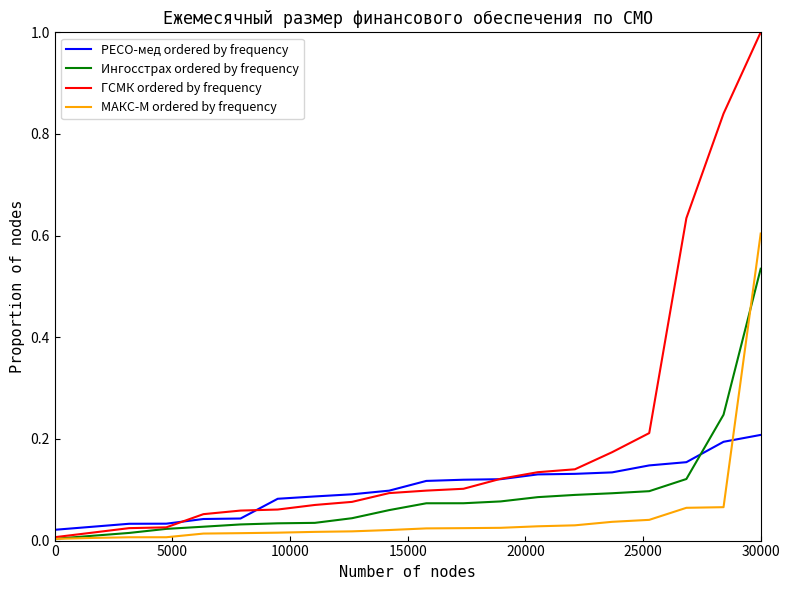

What is the sum of all МАКС-М ordered by frequency values?

1.1